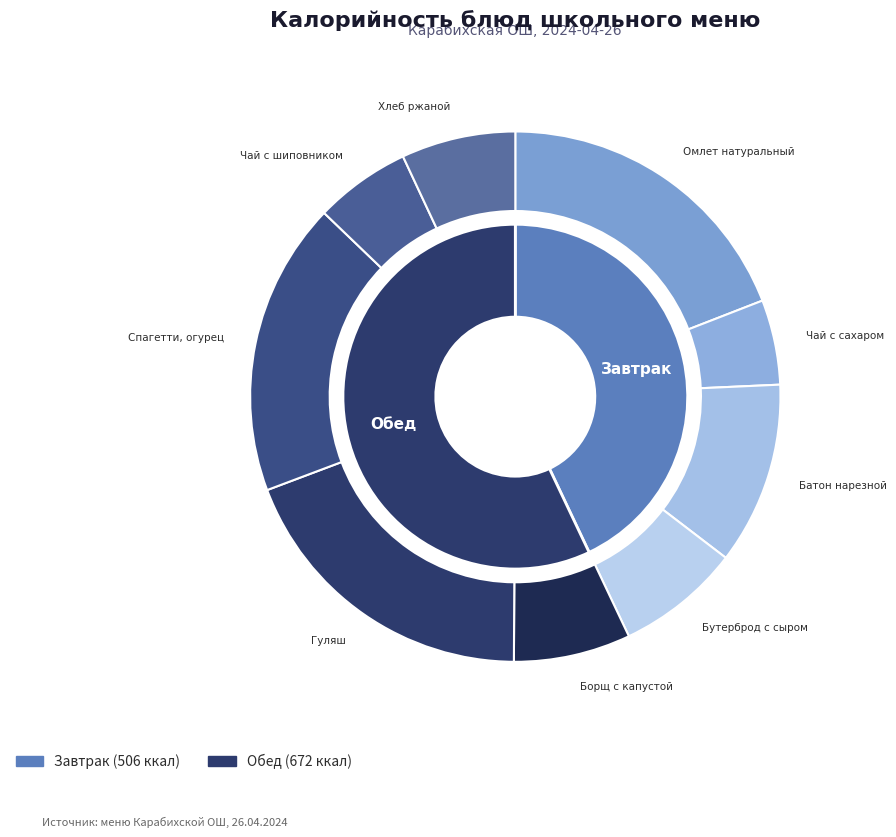

What is the largest slice in the pie chart?

Гуляш